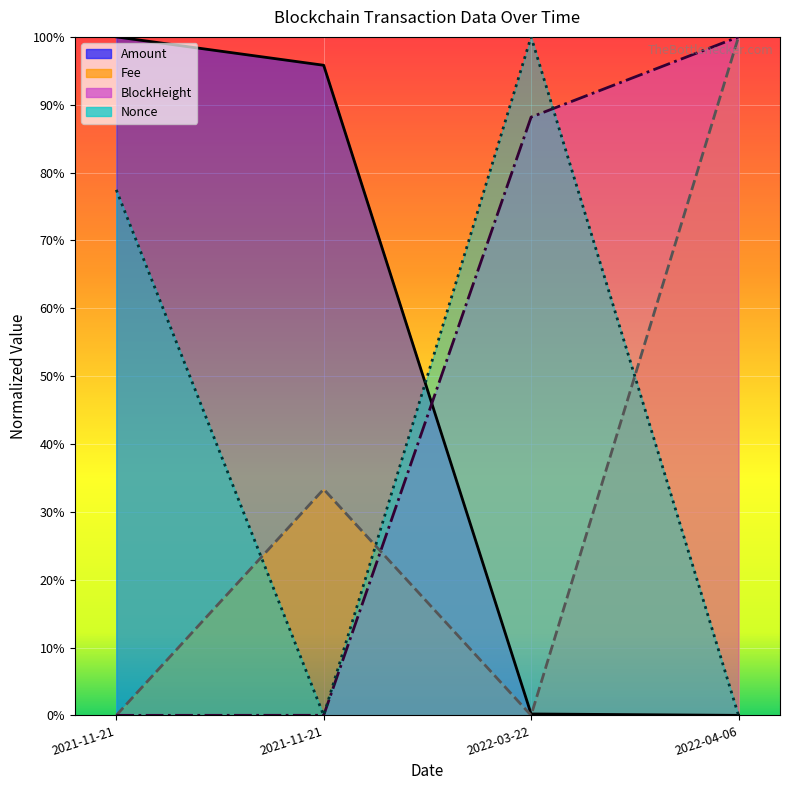

What is the label of the 3rd point from the left?

2022-03-22